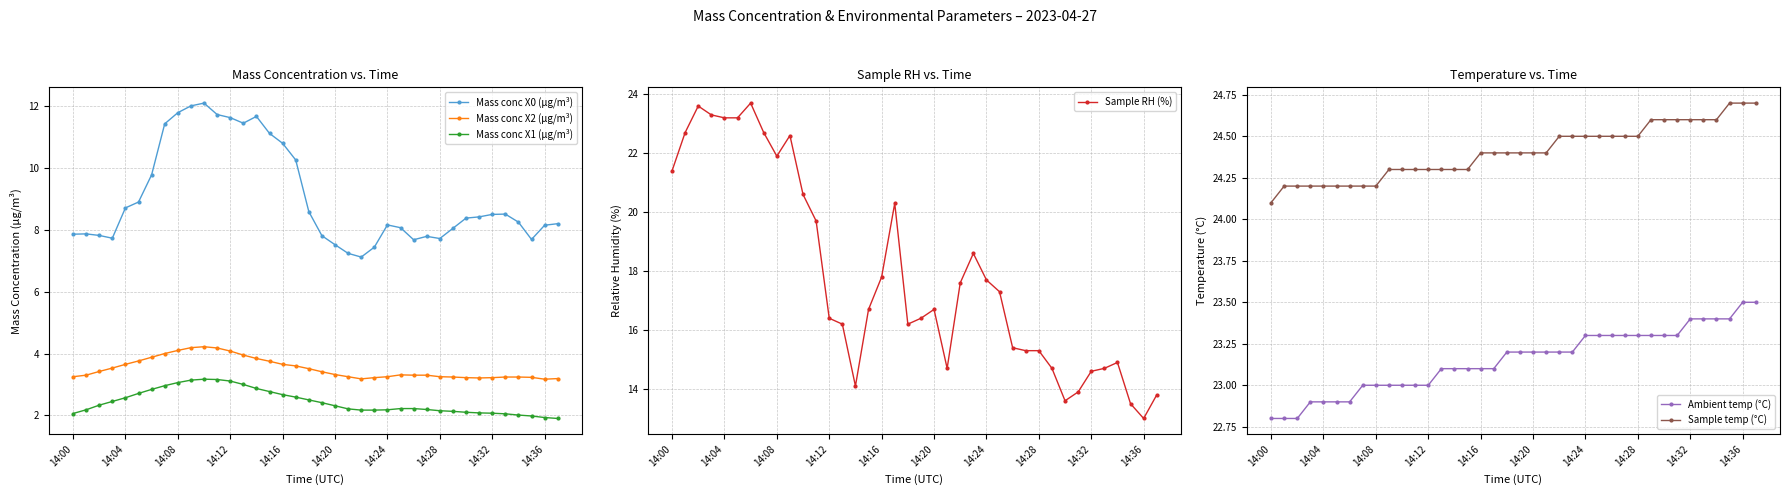

What is the highest value of the Sample RH (%) series?

23.7